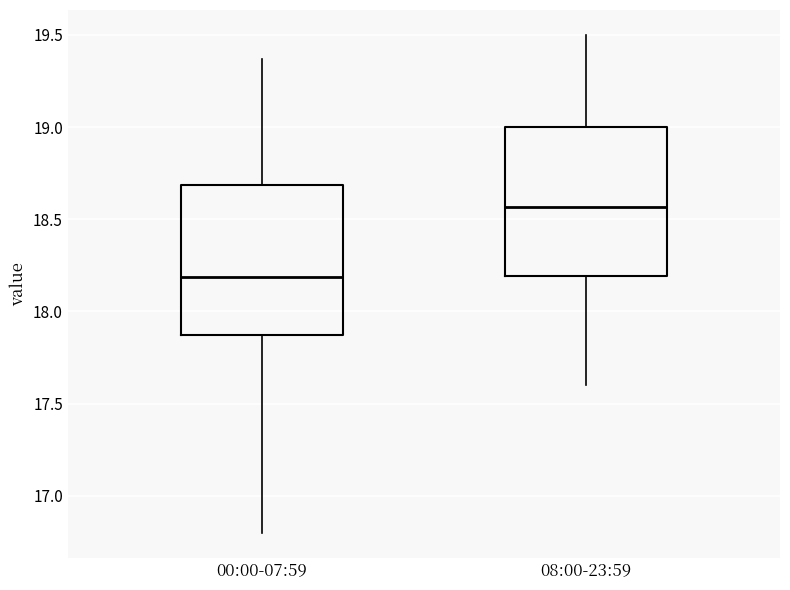

Reading left to right, transcribe this box plot: for each box, give where its median line is, the range the box spans, and where its two whiskers end, as read against the y-axis. The values are not printed on the chart, so give them approximately, as read against the axis.

00:00-07:59: median 18.20, box 17.85 to 18.70, whiskers 16.80 to 19.35
08:00-23:59: median 18.55, box 18.20 to 19.00, whiskers 17.60 to 19.50